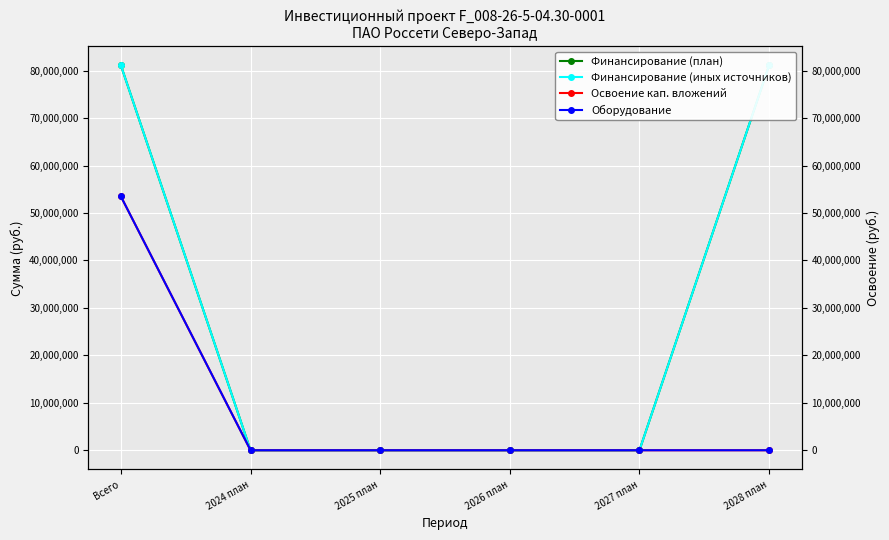

What is the maximum value shown in the chart?

81117728